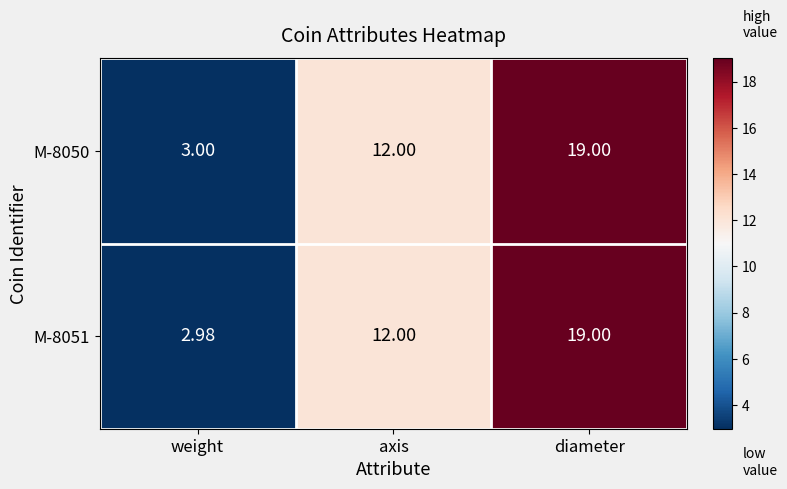

Rank the series by their average value, from lowest to highest.

M-8051, M-8050